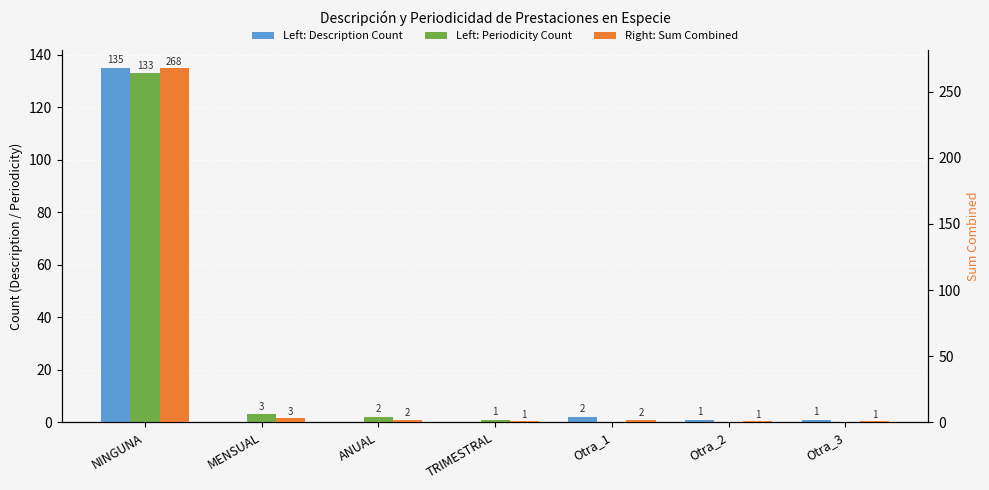

Reading right to left, list all the values displayed in this chart.

Description Count: Otra_3=1	Otra_2=1	Otra_1=2	TRIMESTRAL=0	ANUAL=0	MENSUAL=0	NINGUNA=135
Periodicity Count: Otra_3=0	Otra_2=0	Otra_1=0	TRIMESTRAL=1	ANUAL=2	MENSUAL=3	NINGUNA=133
Sum Combined: Otra_3=1	Otra_2=1	Otra_1=2	TRIMESTRAL=1	ANUAL=2	MENSUAL=3	NINGUNA=268